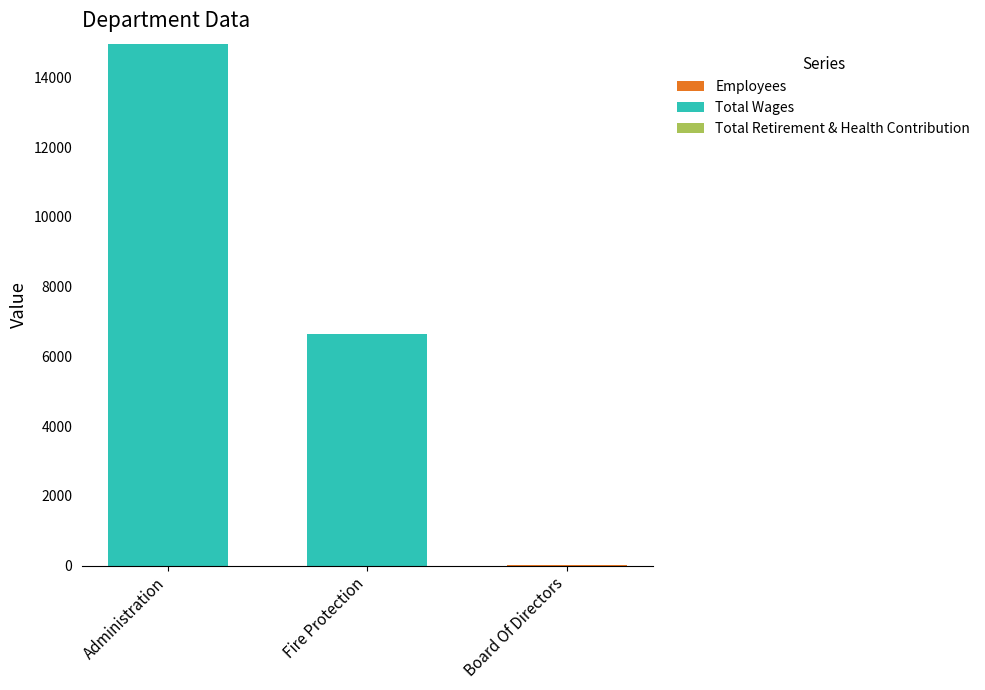

How many series are shown in this chart?

2